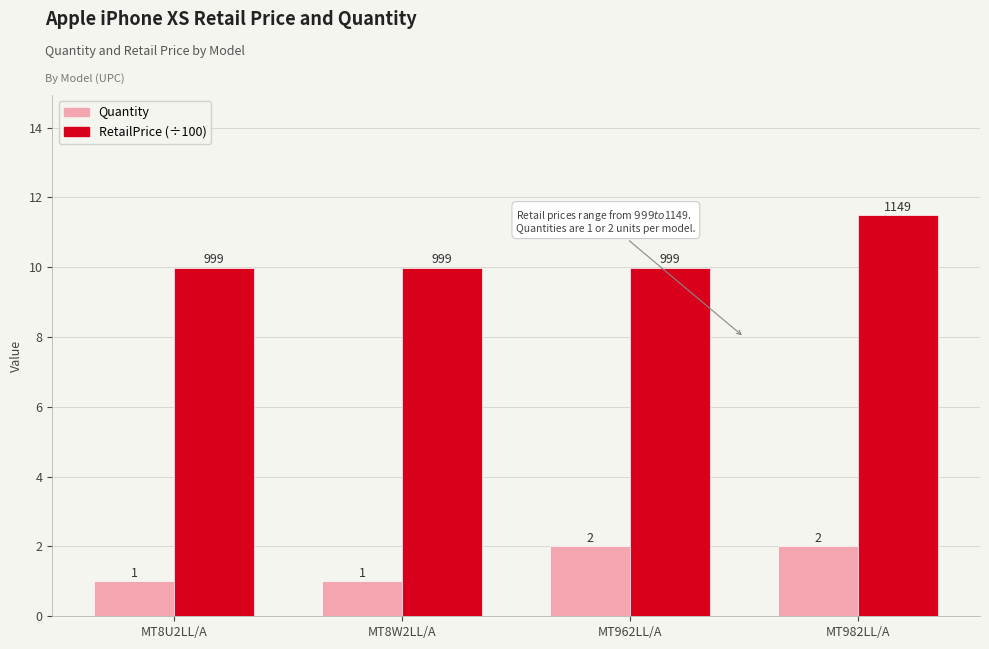

What is the difference between the Quantity values at MT962LL/A and MT8W2LL/A?

1.0